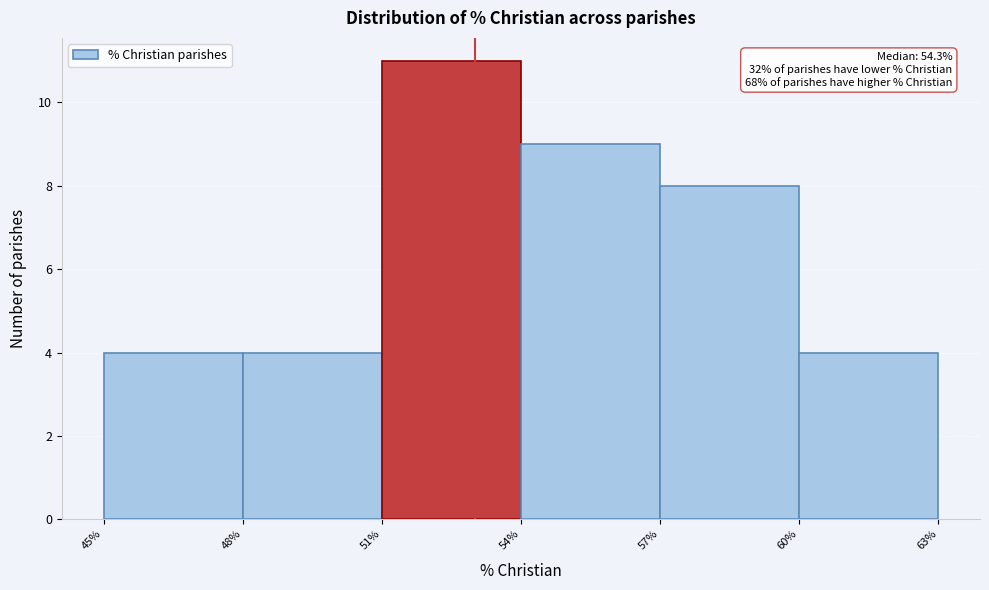

Which range on the x-axis has the tallest bar?

51% to 54%